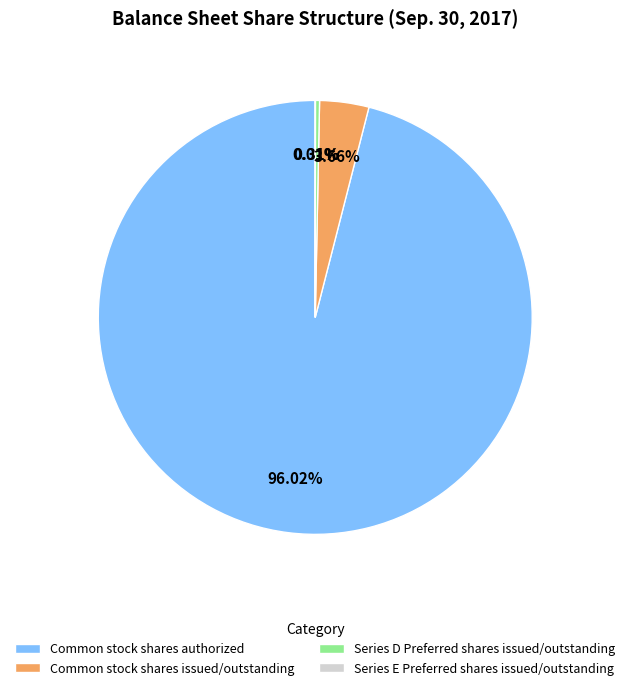

Which category has the biggest portion of the pie?

Common stock shares authorized